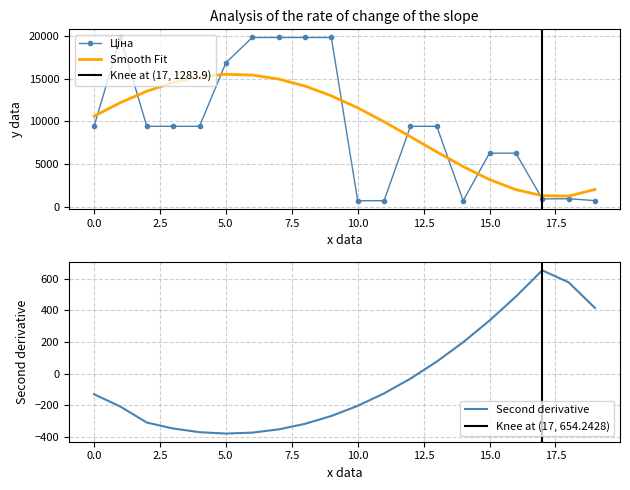

How many lines are shown in the chart?

3